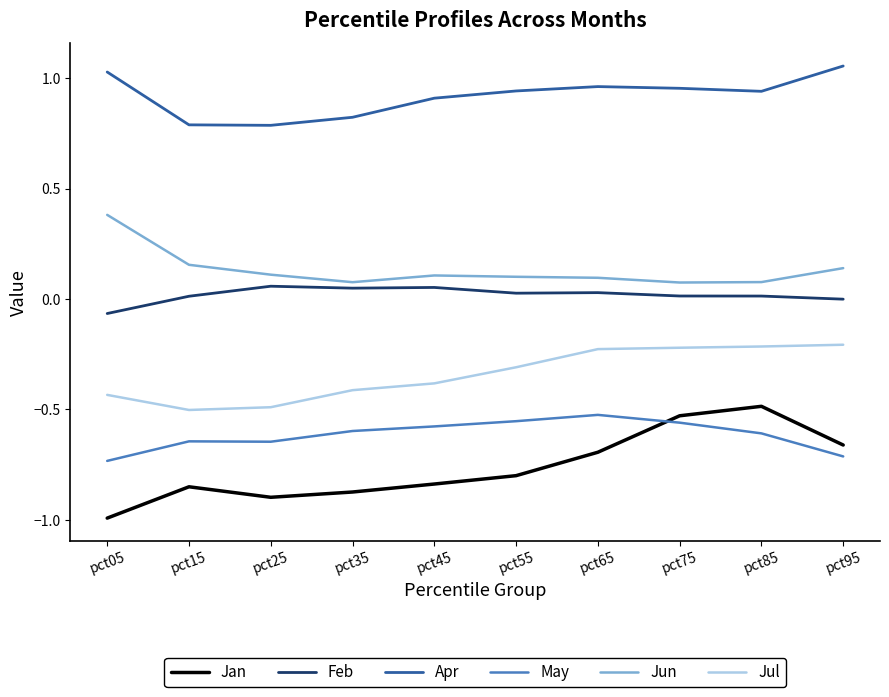

What is the difference between the second highest and minimum values in the Jan series?

0.5